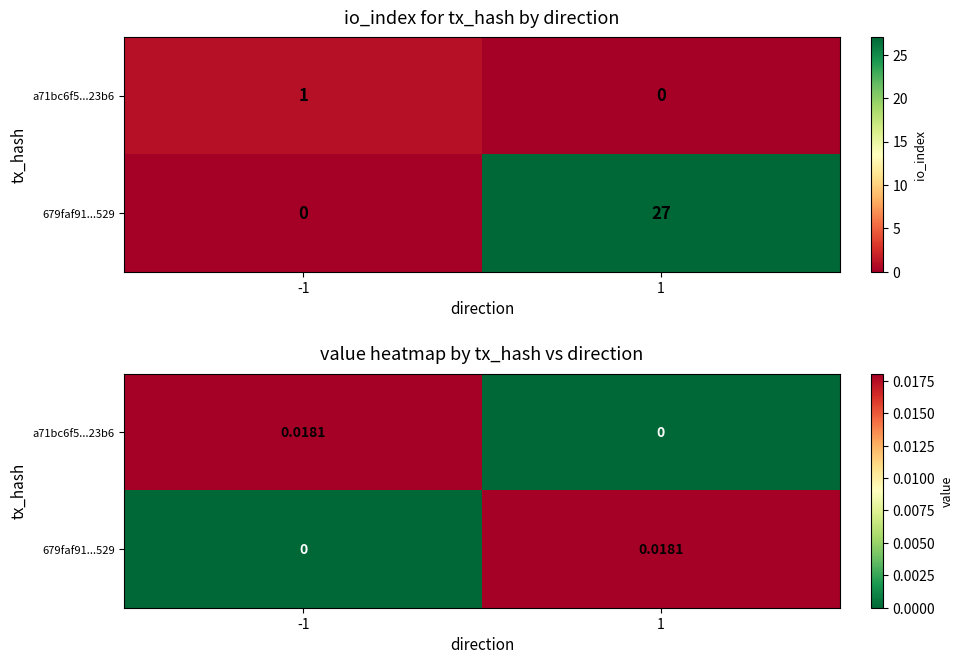

How many distinct data groups are displayed?

2